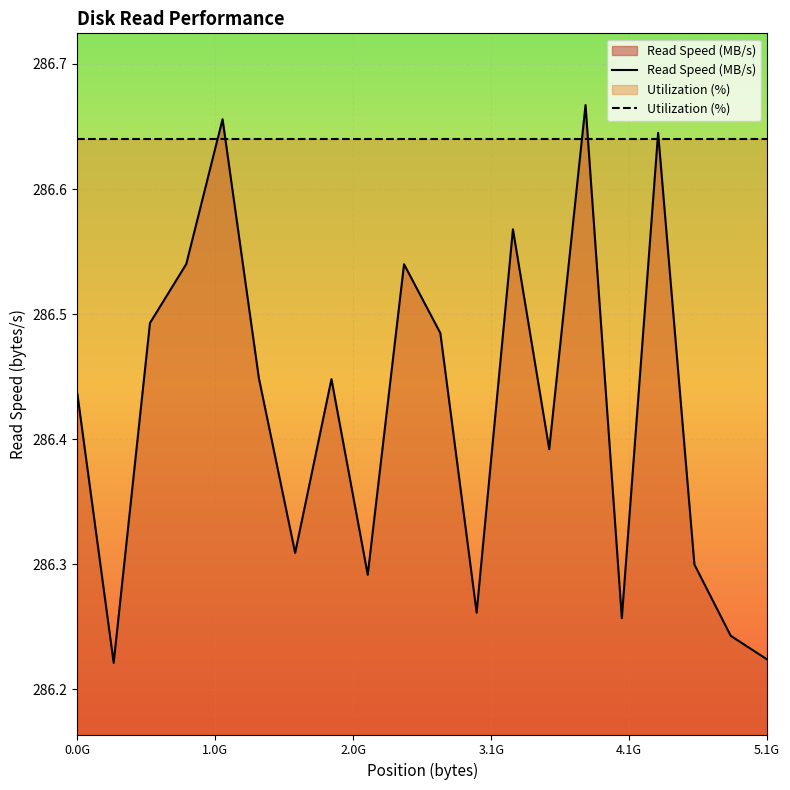

Rank the series by their average value, from lowest to highest.

Read Speed (MB/s), Utilization (%)